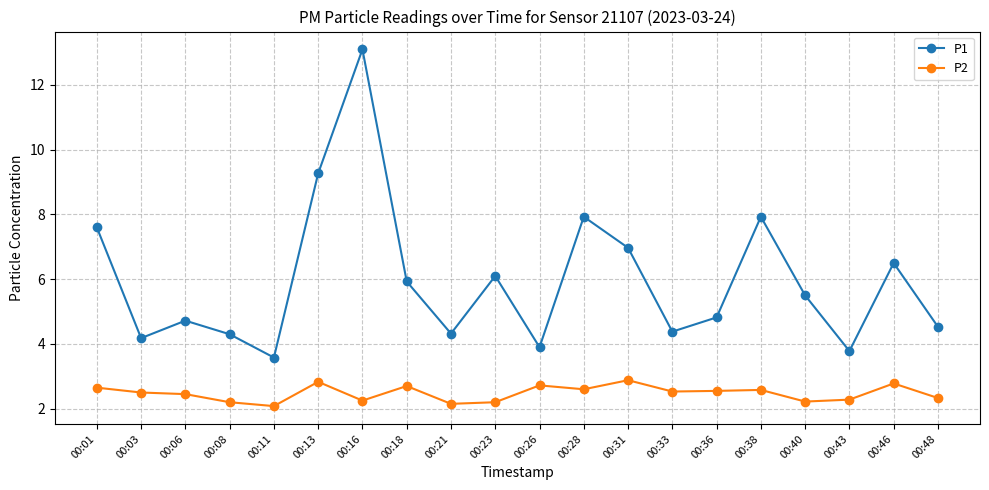

True or false: P1 has a value of 4.3 at 00:08.

True